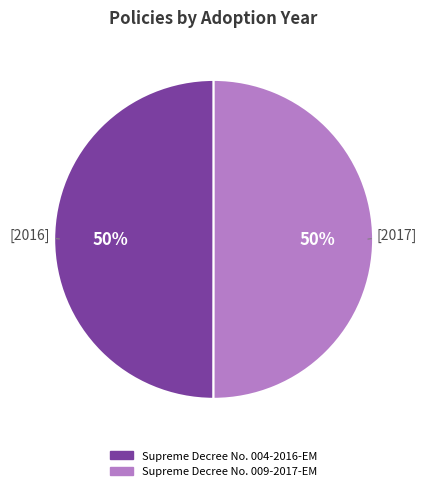

Is it true that Supreme Decree No. 009-2017-EM is 60% of the pie?

False